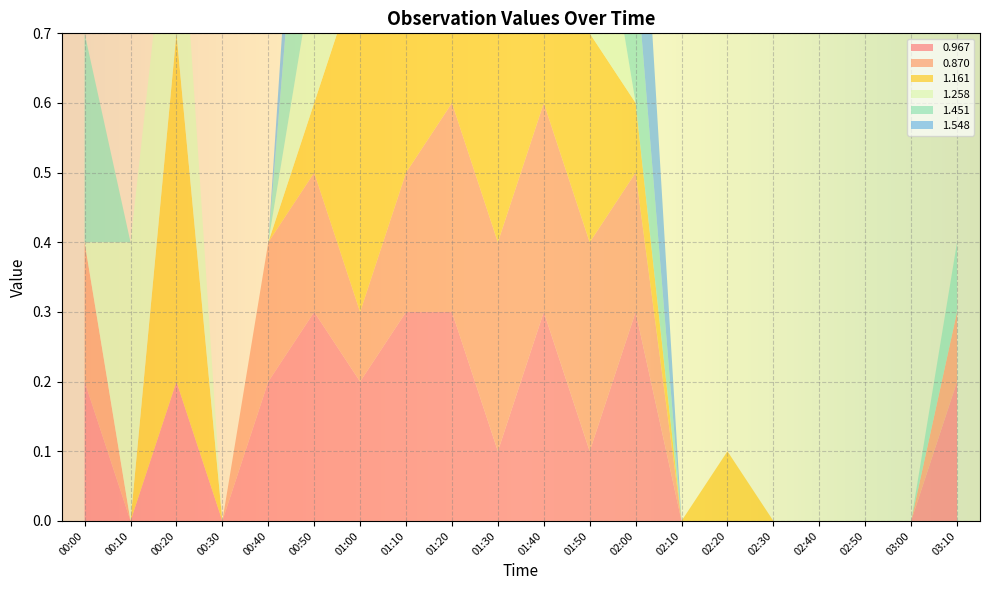

What is the value of the 1.451 point at the 9th from the left?

0.5